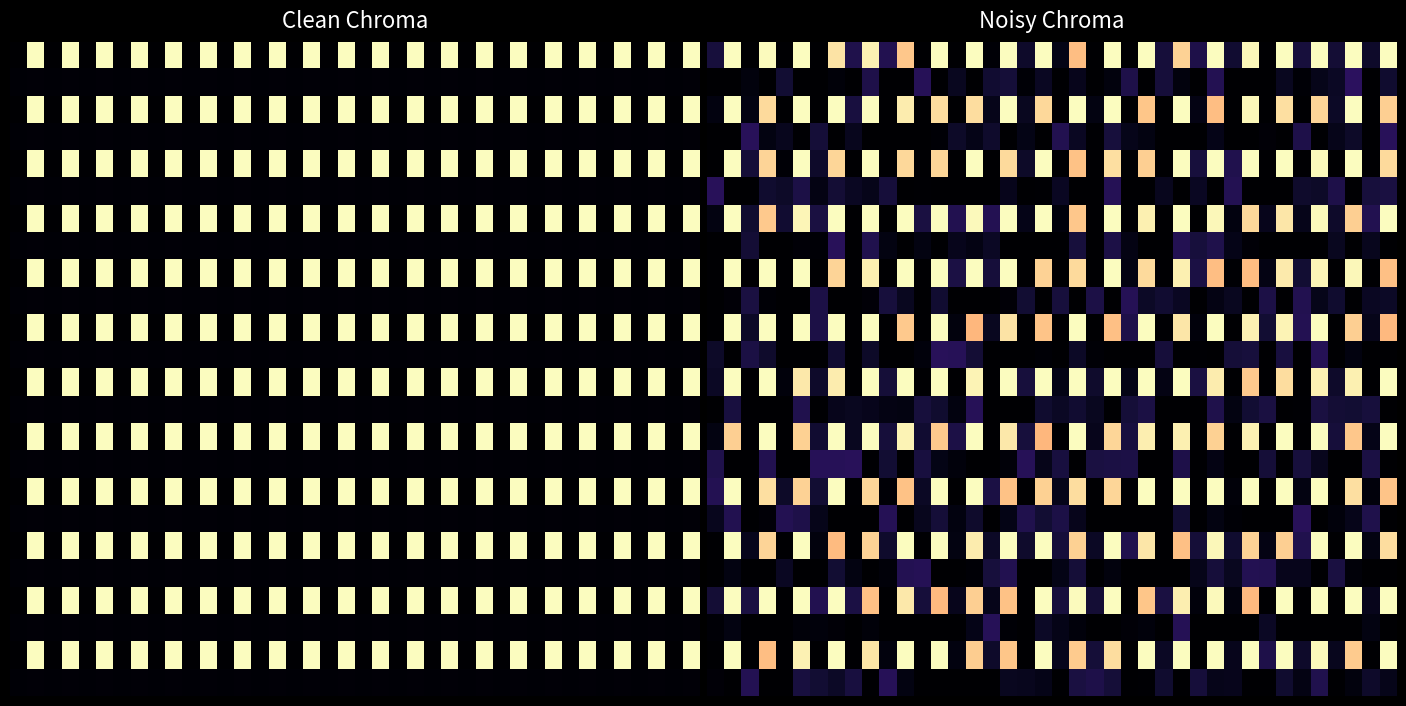

What is the total value across all series at 22?

0.9